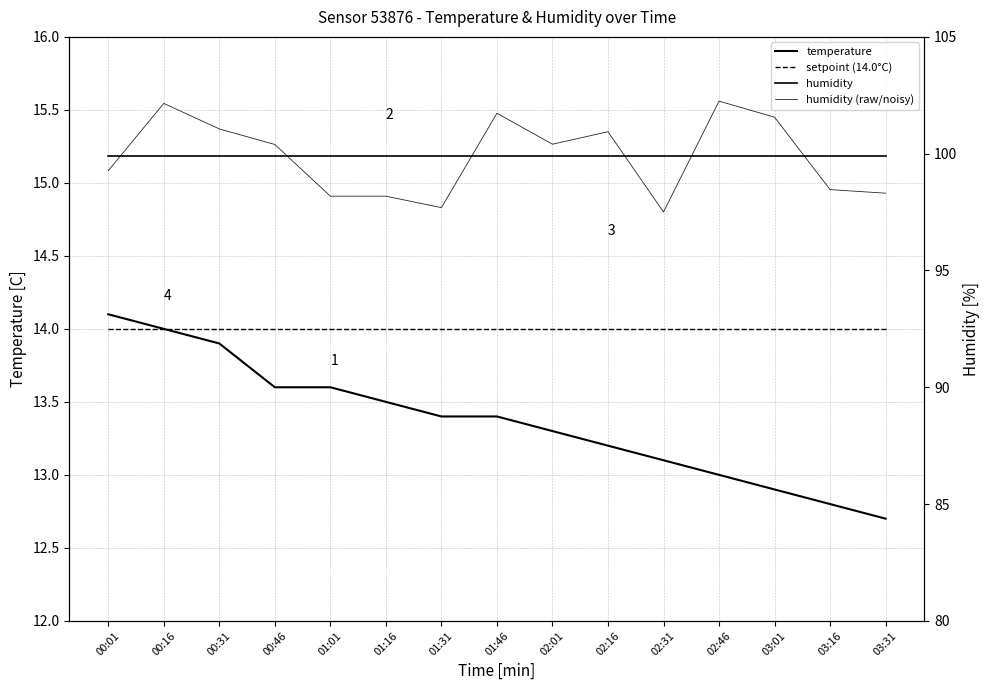

Is it true that setpoint (14.0°C) equals 14.0 at 02:01?

True